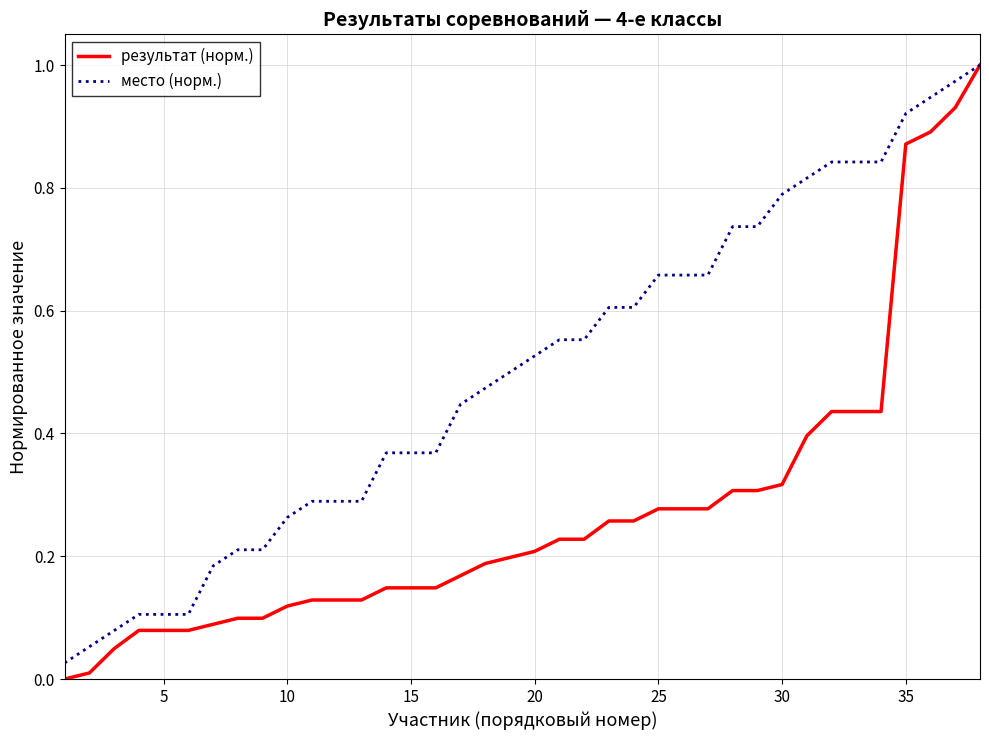

What is the sum of all место (норм.) values?

19.0